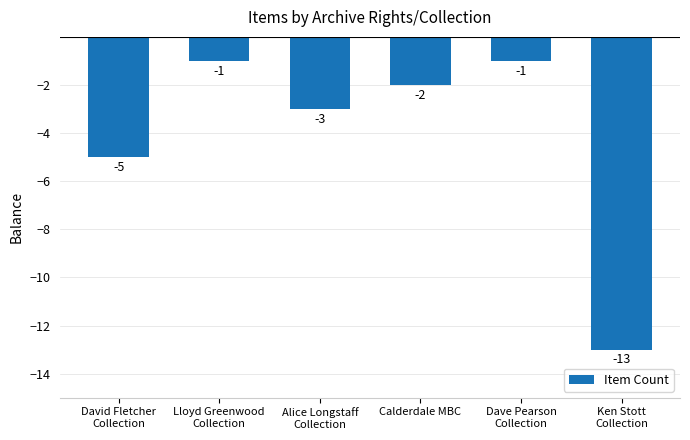

Reading right to left, transcribe all the data shown in this chart.

Ken Stott
Collection=-13	Dave Pearson
Collection=-1	Calderdale MBC=-2	Alice Longstaff
Collection=-3	Lloyd Greenwood
Collection=-1	David Fletcher
Collection=-5